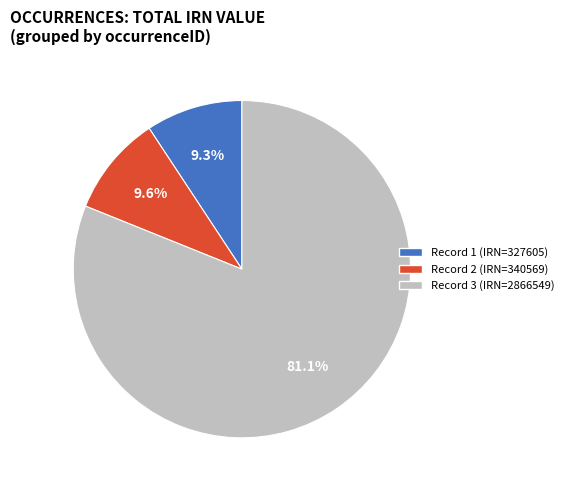

Combined, do Record 1 (IRN=327605) and Record 3 (IRN=2866549) account for over 50%?

Yes